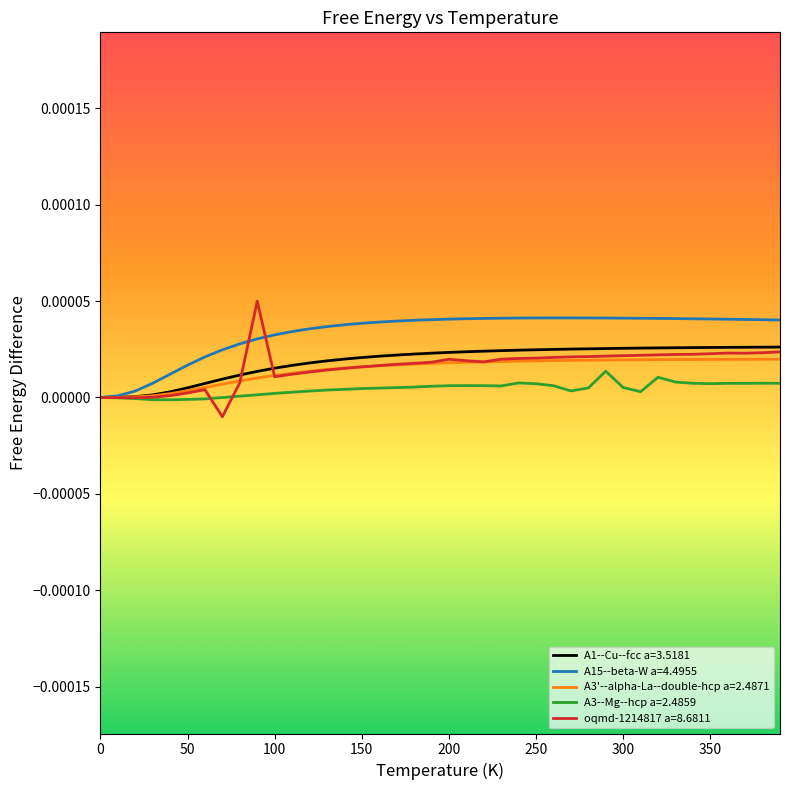

Which series has the largest total across all categories?

A15--beta-W a=4.4955